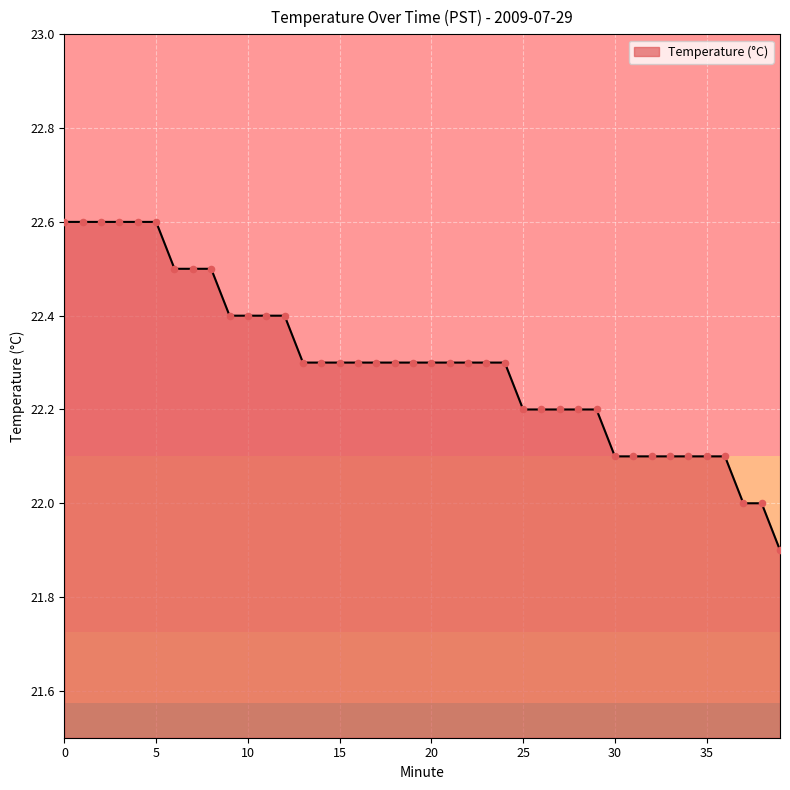

What is the maximum value shown in the chart?

22.6